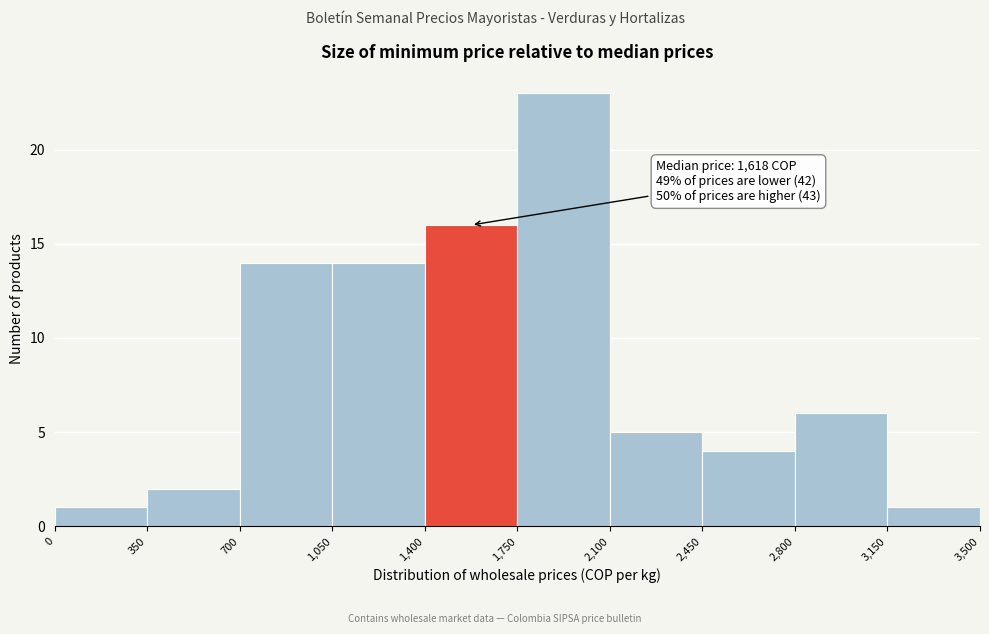

Over which range of the x-axis is the bar tallest?

1,750 to 2,100